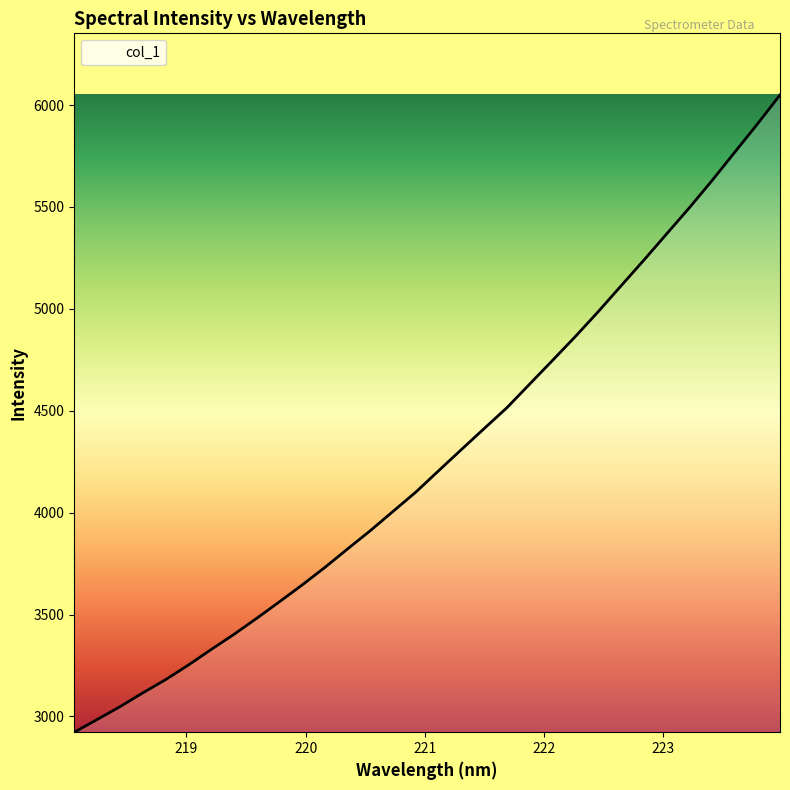

What is the sum of all values?

136724.4